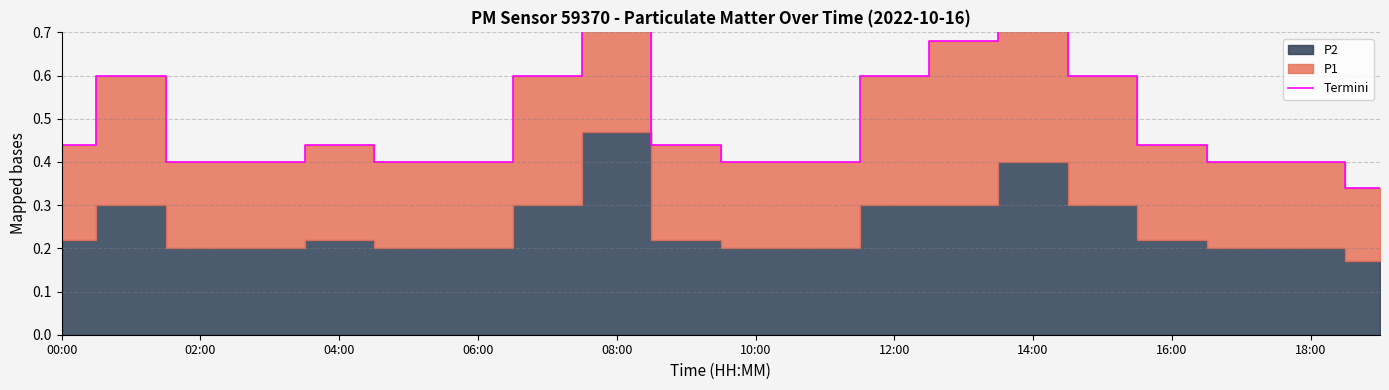

Reading right to left, list all the values displayed in this chart.

0.3	0.4	0.4	0.4	0.6	0.8	0.7	0.6	0.4	0.4	0.4	0.9	0.6	0.4	0.4	0.4	0.4	0.4	0.6	0.4